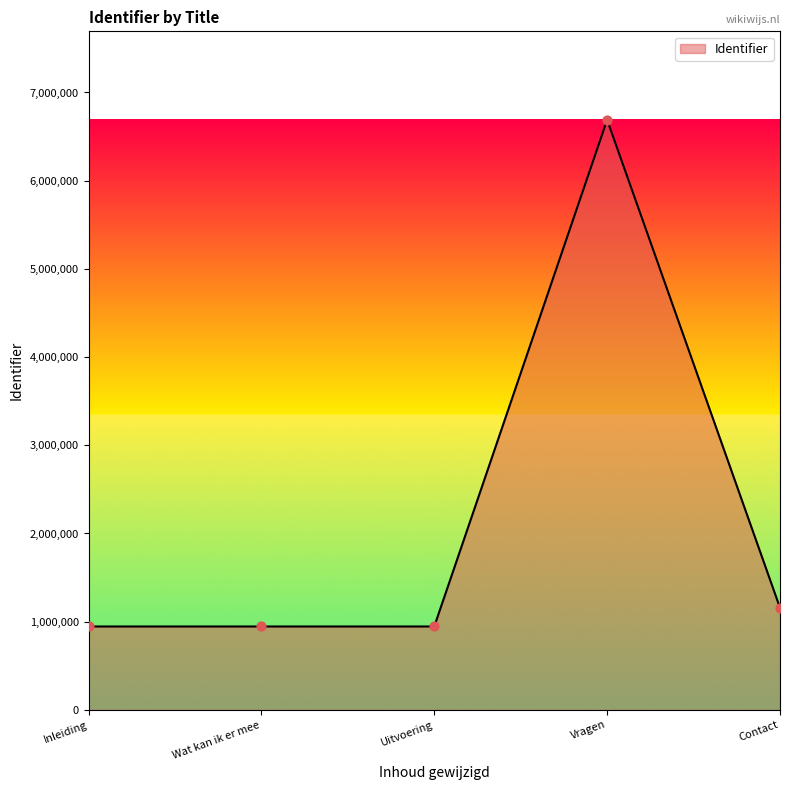

Which has a higher value, Vragen or Inleiding?

Vragen